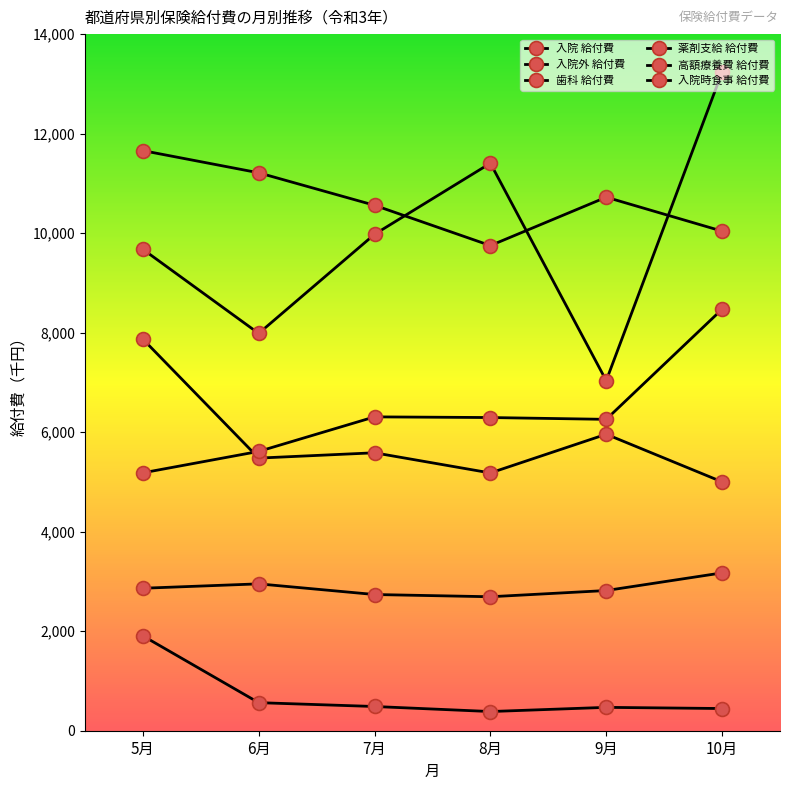

List the series in order of their peak value, highest first.

入院 給付費, 入院外 給付費, 入院時食事 給付費, 薬剤支給 給付費, 歯科 給付費, 高額療養費 給付費